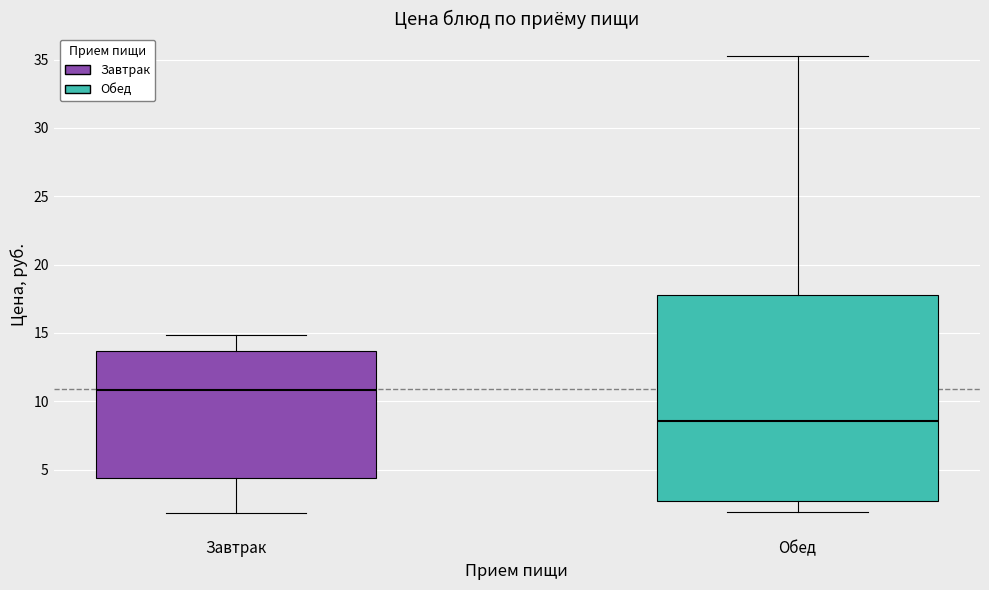

Reading left to right, transcribe this box plot: for each box, give where its median line is, the range the box spans, and where its two whiskers end, as read against the y-axis. The values are not printed on the chart, so give them approximately, as read against the axis.

Завтрак: median 11.0, box 4.5 to 13.5, whiskers 2.0 to 15.0
Обед: median 8.5, box 2.5 to 18.0, whiskers 2.0 to 35.0